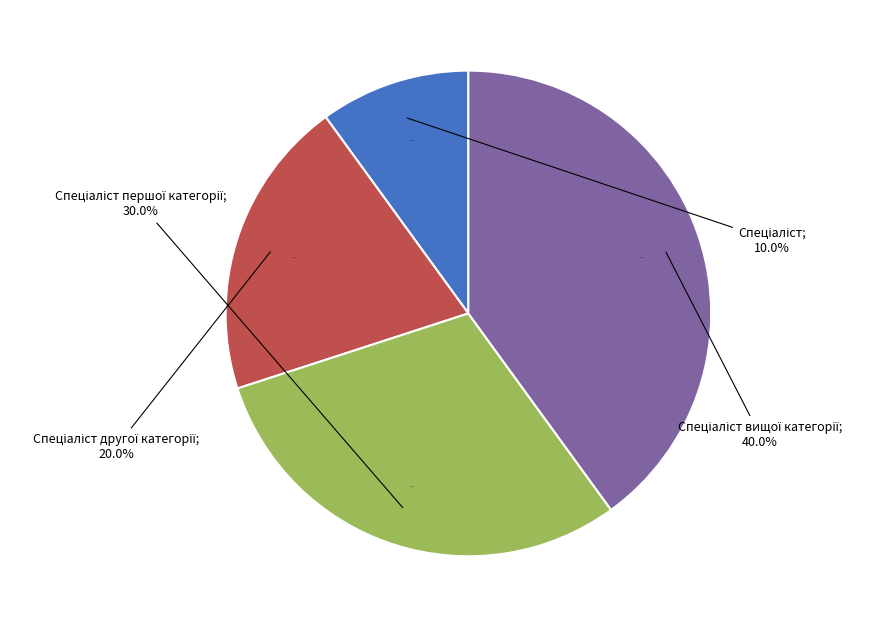

To the nearest percent, what is the difference between the Спеціаліст and Спеціаліст другої категорії slice percentages?

10%